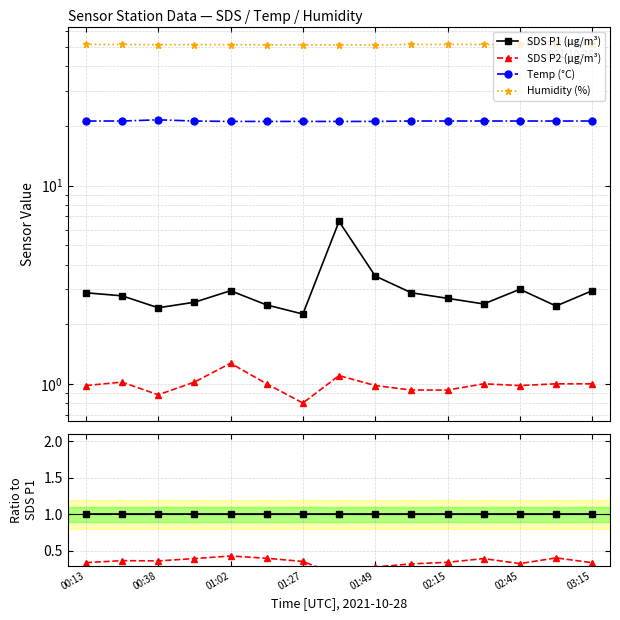

At how many categories does at least one series exceed 13?

14